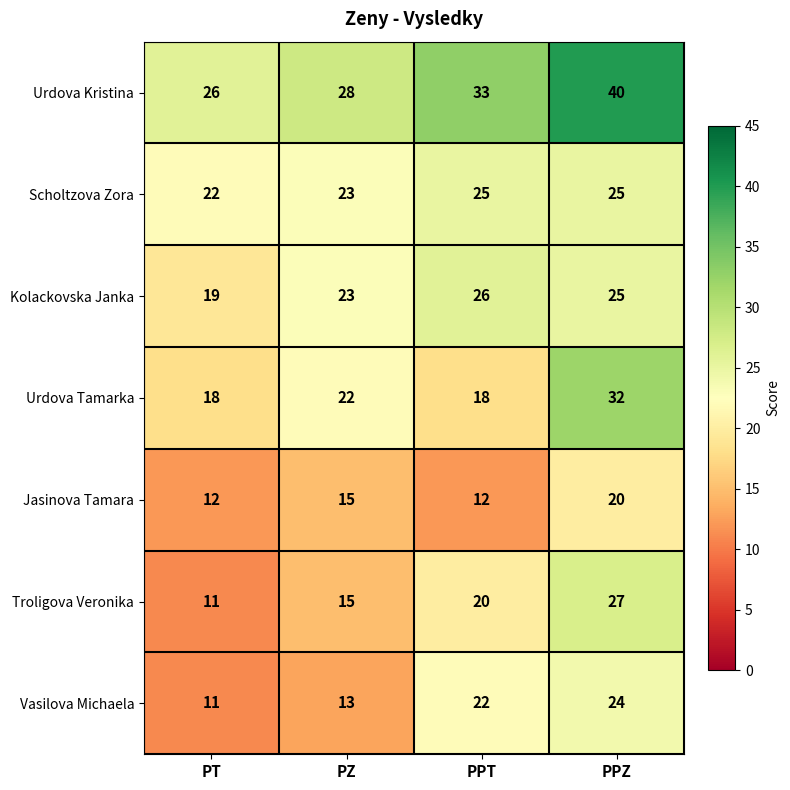

How many categories are shown in the chart?

4